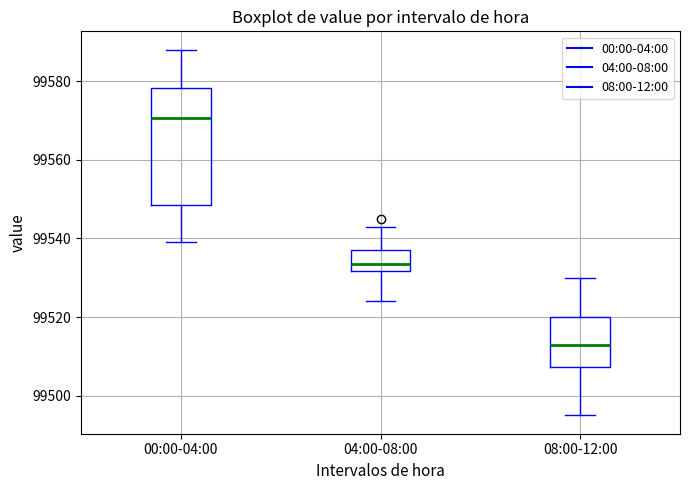

Which box is the tallest, from its lower edge to its upper edge?

00:00-04:00